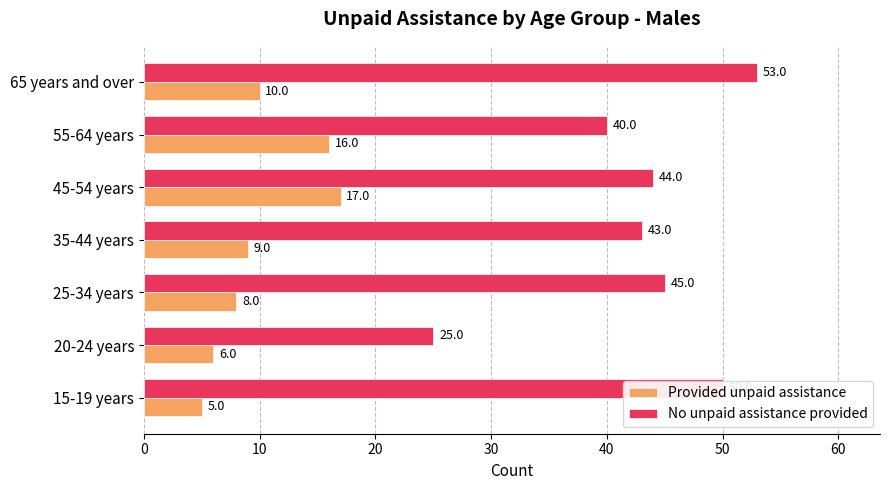

Is it true that No unpaid assistance provided equals 44 at 45-54 years?

True